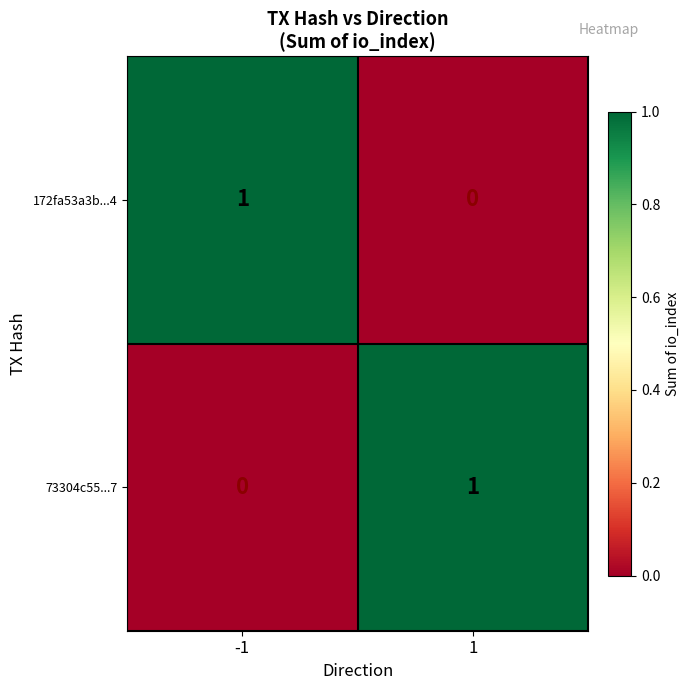

Rank the series at 1 from highest to lowest value.

73304c55...7, 172fa53a3b...4